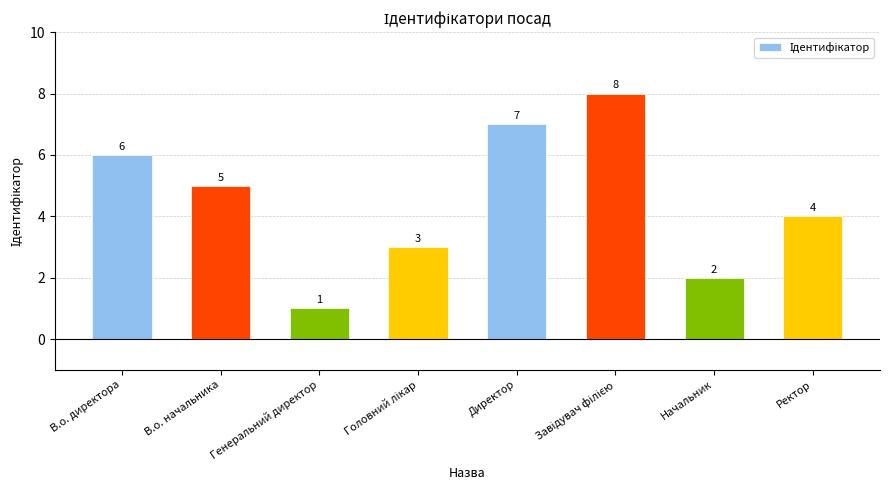

What is the maximum value shown in the chart?

8